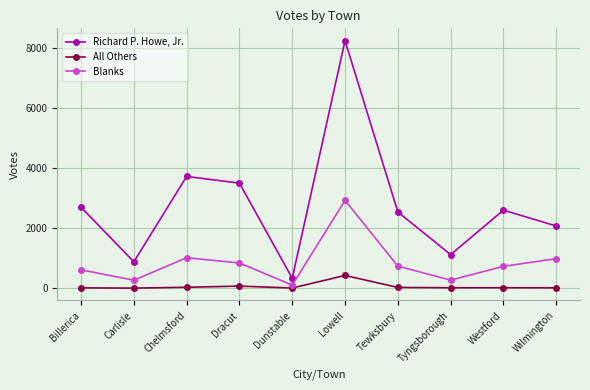

The Blanks series shows 838 at Dracut. True or false?

True